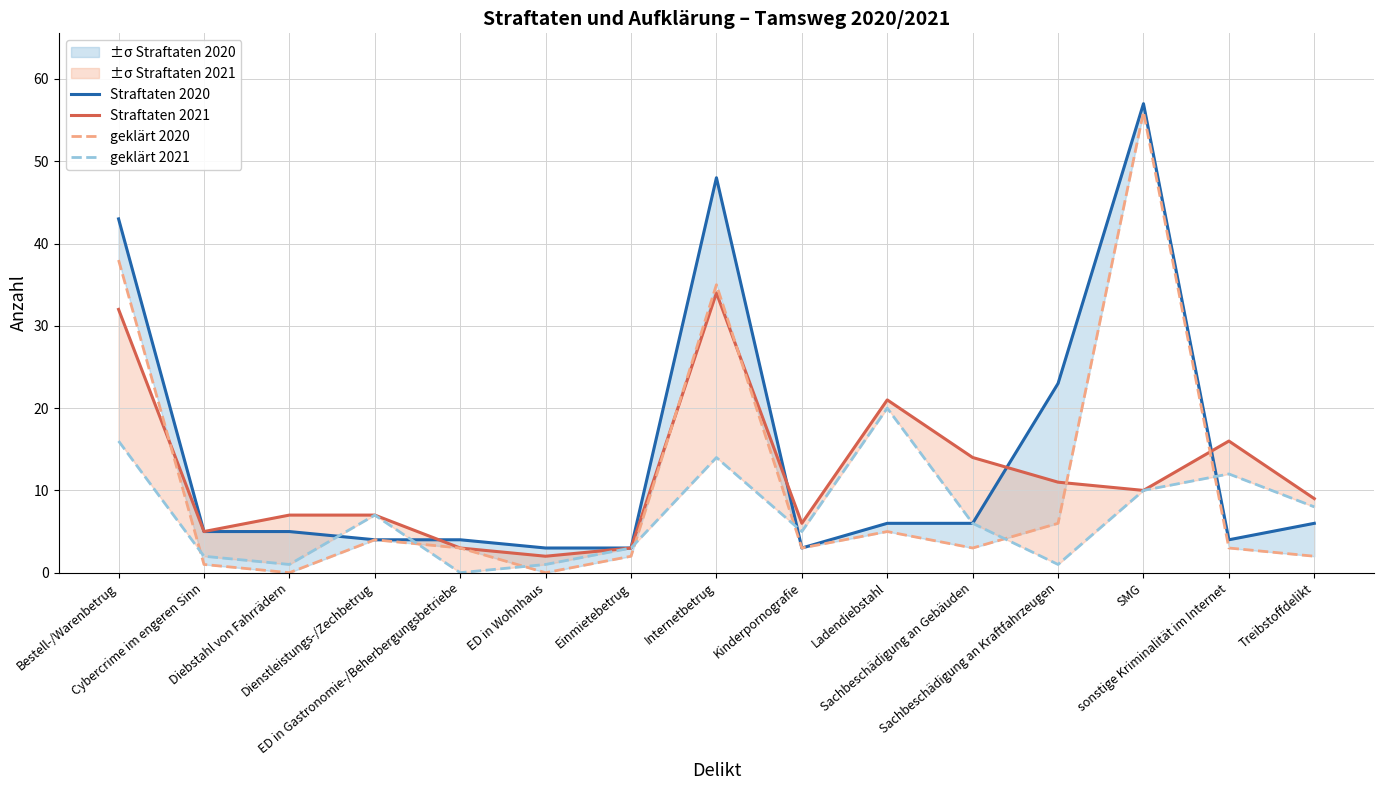

At which label is geklärt 2021 closest to 10?

SMG